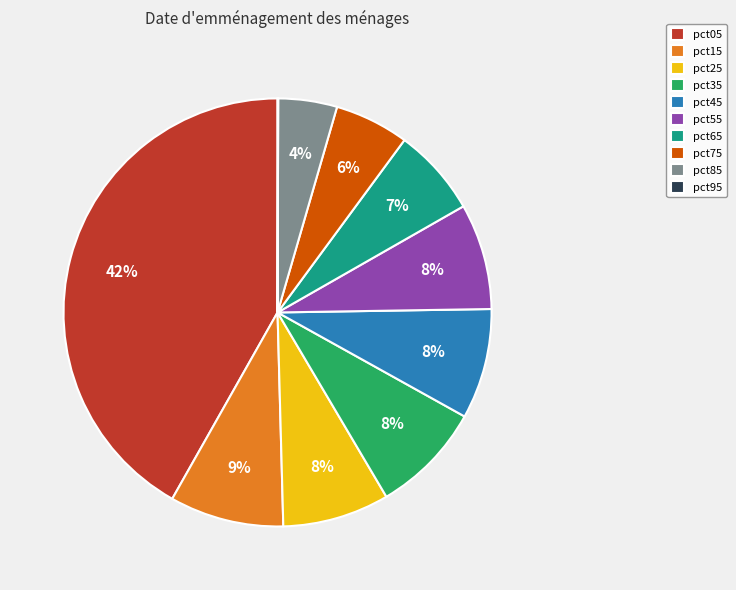

What is the ratio of the value at pct85 to the value at pct35?

0.5